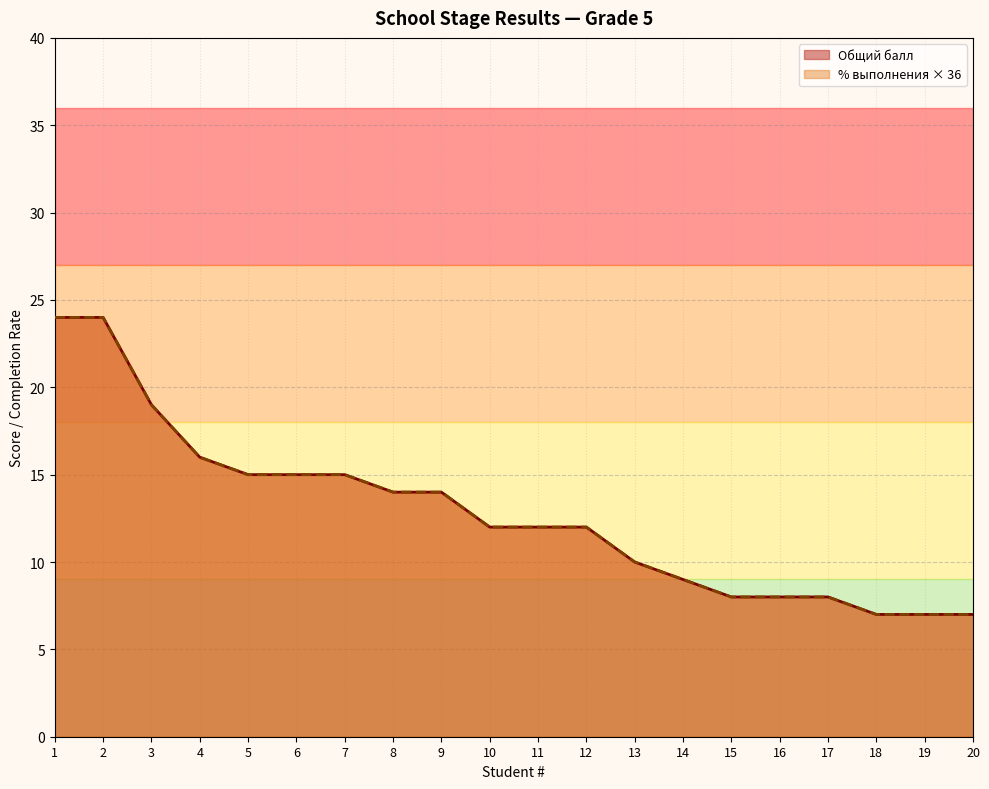

At which label does % выполнения reach its minimum?

18